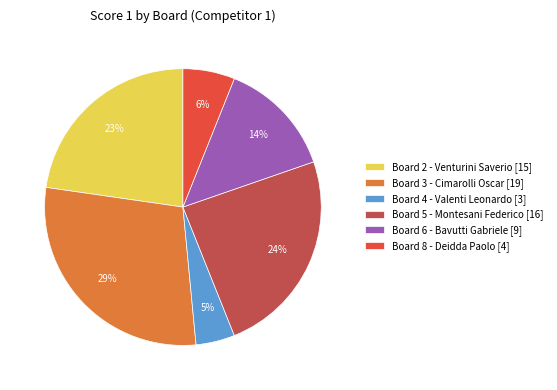

Rank the categories by value from highest to lowest.

Board 3 - Cimarolli Oscar [19], Board 5 - Montesani Federico [16], Board 2 - Venturini Saverio [15], Board 6 - Bavutti Gabriele [9], Board 8 - Deidda Paolo [4], Board 4 - Valenti Leonardo [3]